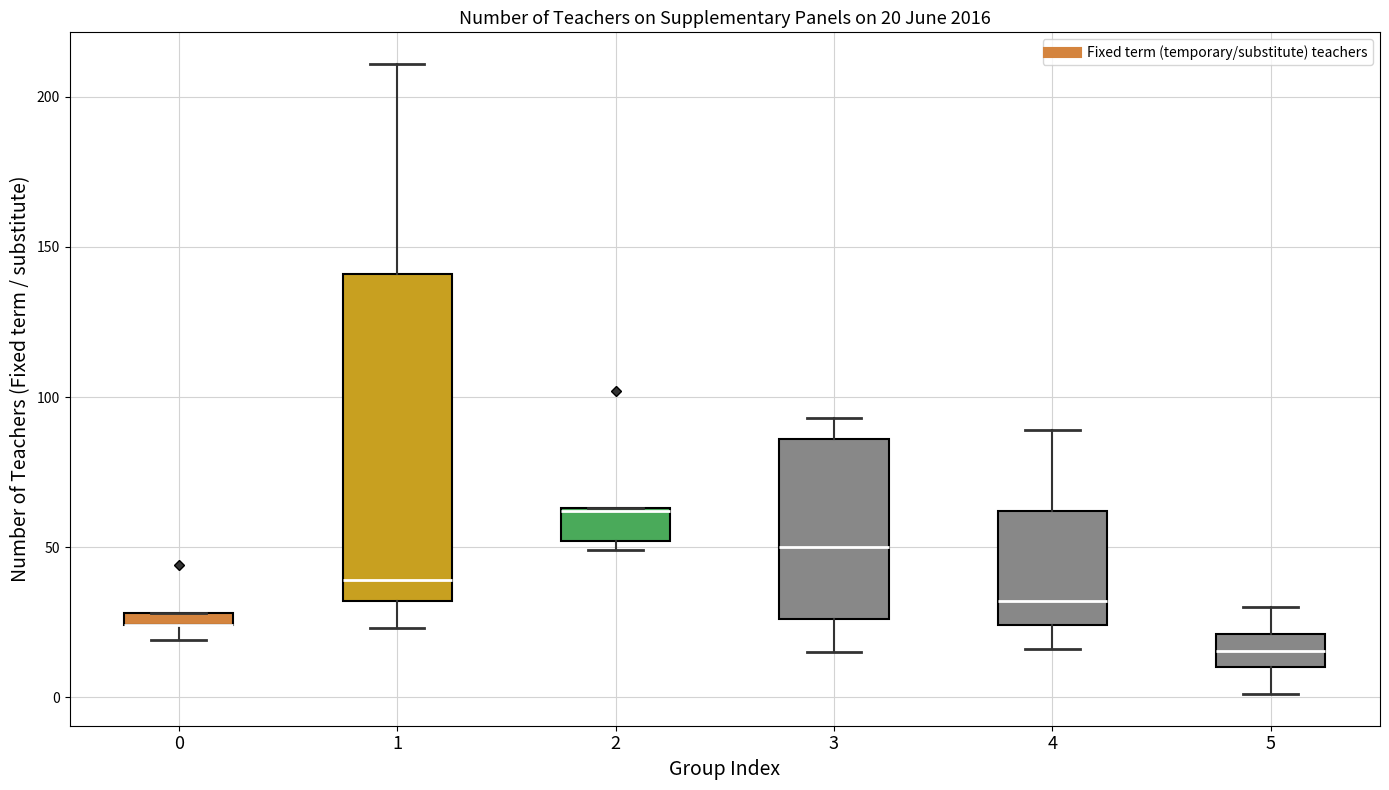

Comparing the boxes themselves (not the whiskers), which one is the tallest?

1